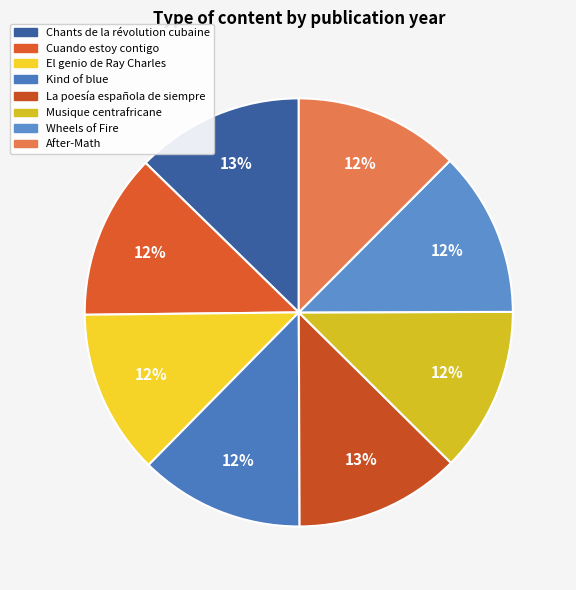

How many segments does this pie chart have?

8